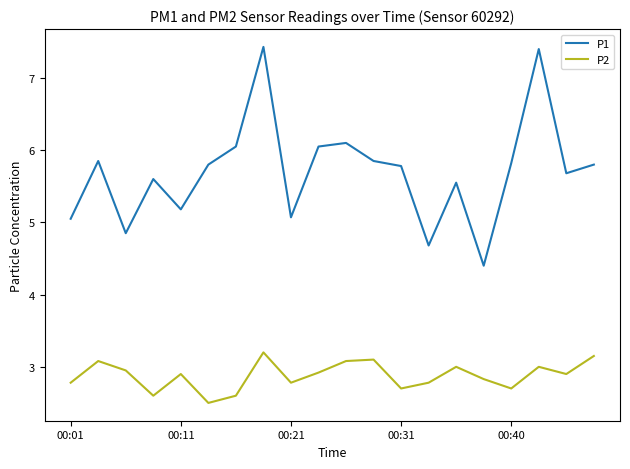

What is the difference between the maximum and minimum values in the P2 series?

0.7